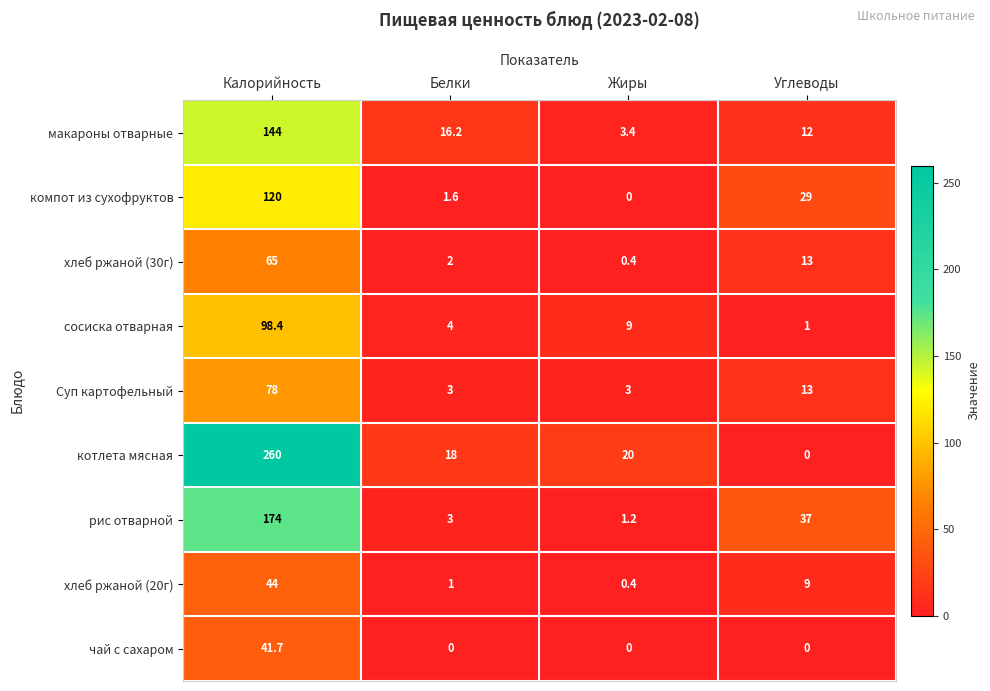

At which category is the sum across all series the highest?

Калорийность